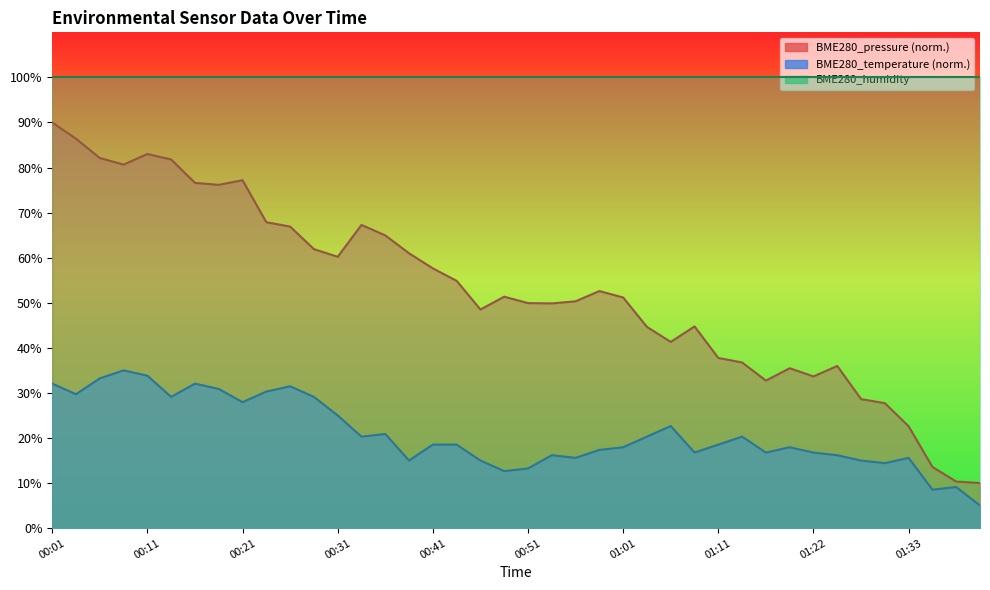

True or false: BME280_pressure and BME280_temperature intersect in this chart.

False